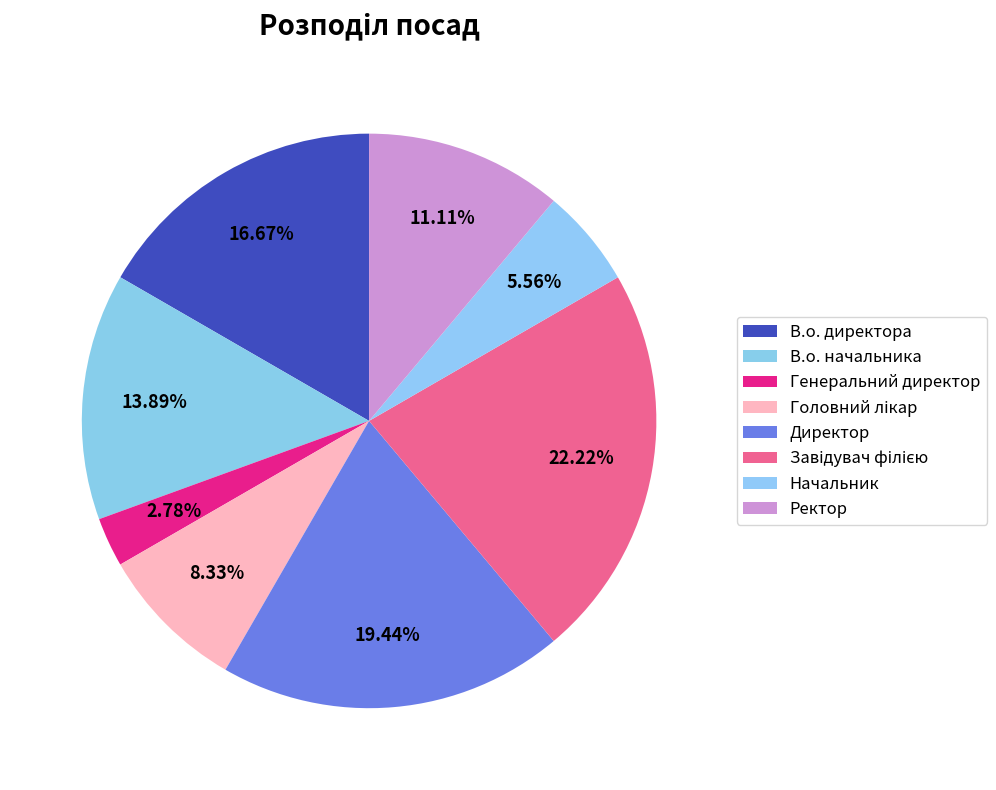

Is there a majority slice in this chart?

No